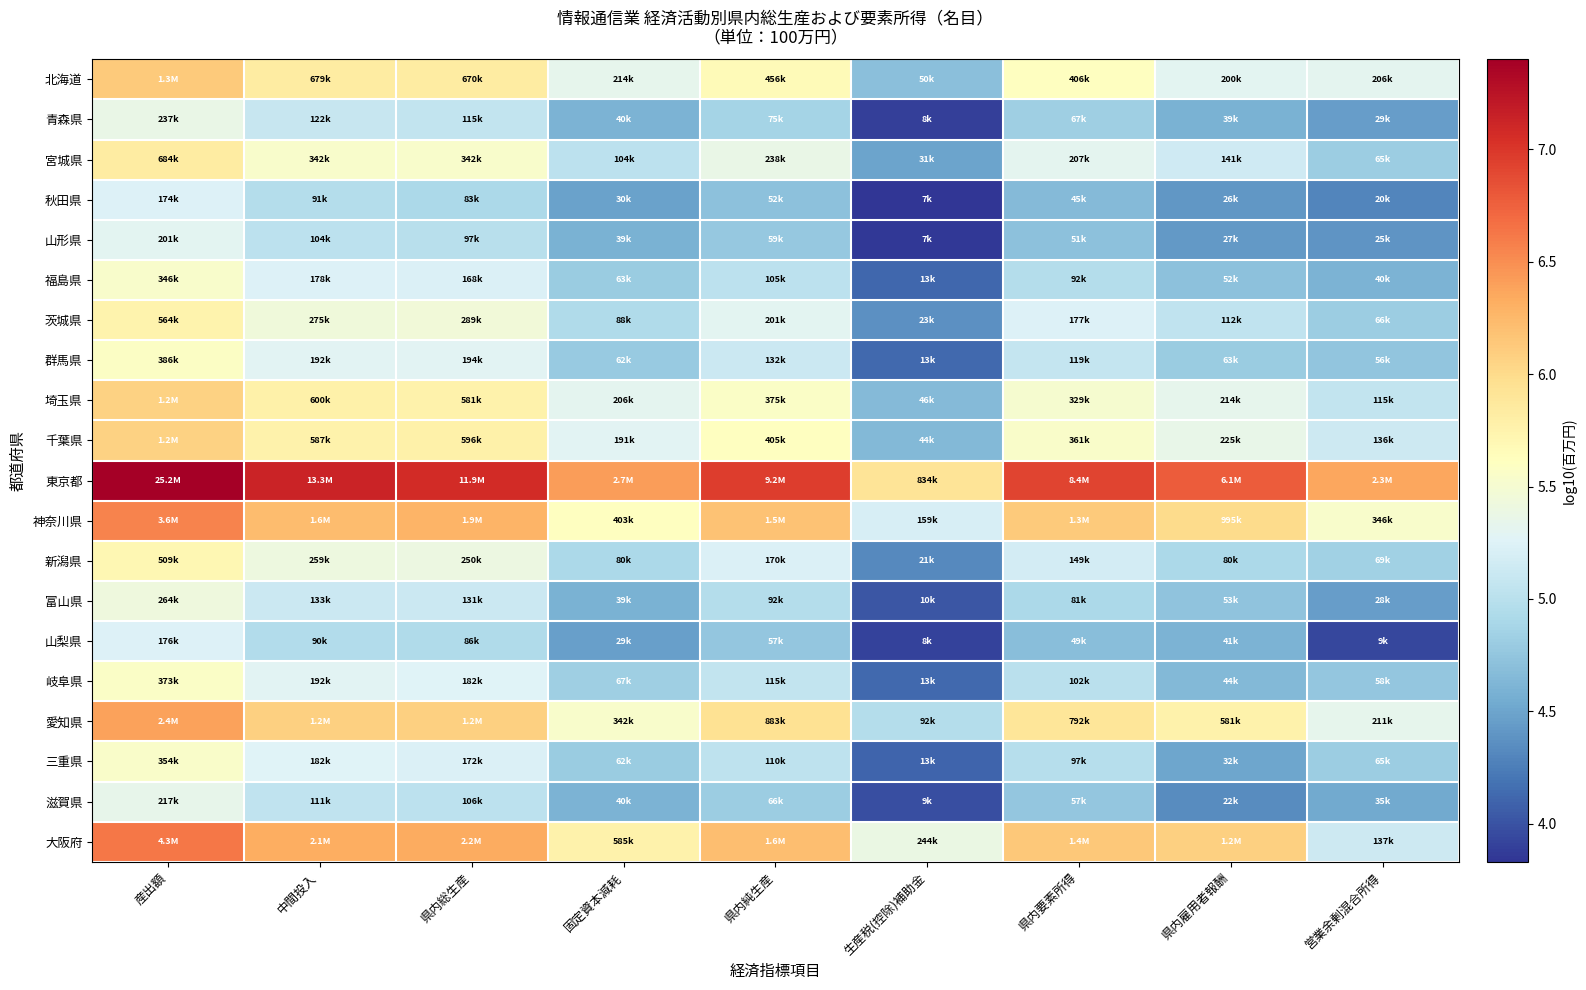

Reading left to right, what are all the values shown in this chart?

北海道: 産出額=6.1	中間投入=5.8	県内総生産=5.8	固定資本減耗=5.3	県内純生産=5.7	生産税(控除)補助金=4.7	県内要素所得=5.6	県内雇用者報酬=5.3	営業余剰混合所得=5.3
青森県: 産出額=5.4	中間投入=5.1	県内総生産=5.1	固定資本減耗=4.6	県内純生産=4.9	生産税(控除)補助金=3.9	県内要素所得=4.8	県内雇用者報酬=4.6	営業余剰混合所得=4.5
宮城県: 産出額=5.8	中間投入=5.5	県内総生産=5.5	固定資本減耗=5.0	県内純生産=5.4	生産税(控除)補助金=4.5	県内要素所得=5.3	県内雇用者報酬=5.1	営業余剰混合所得=4.8
秋田県: 産出額=5.2	中間投入=5.0	県内総生産=4.9	固定資本減耗=4.5	県内純生産=4.7	生産税(控除)補助金=3.8	県内要素所得=4.7	県内雇用者報酬=4.4	営業余剰混合所得=4.3
山形県: 産出額=5.3	中間投入=5.0	県内総生産=5.0	固定資本減耗=4.6	県内純生産=4.8	生産税(控除)補助金=3.9	県内要素所得=4.7	県内雇用者報酬=4.4	営業余剰混合所得=4.4
福島県: 産出額=5.5	中間投入=5.3	県内総生産=5.2	固定資本減耗=4.8	県内純生産=5.0	生産税(控除)補助金=4.1	県内要素所得=5.0	県内雇用者報酬=4.7	営業余剰混合所得=4.6
茨城県: 産出額=5.8	中間投入=5.4	県内総生産=5.5	固定資本減耗=4.9	県内純生産=5.3	生産税(控除)補助金=4.4	県内要素所得=5.2	県内雇用者報酬=5.0	営業余剰混合所得=4.8
群馬県: 産出額=5.6	中間投入=5.3	県内総生産=5.3	固定資本減耗=4.8	県内純生産=5.1	生産税(控除)補助金=4.1	県内要素所得=5.1	県内雇用者報酬=4.8	営業余剰混合所得=4.7
埼玉県: 産出額=6.1	中間投入=5.8	県内総生産=5.8	固定資本減耗=5.3	県内純生産=5.6	生産税(控除)補助金=4.7	県内要素所得=5.5	県内雇用者報酬=5.3	営業余剰混合所得=5.1
千葉県: 産出額=6.1	中間投入=5.8	県内総生産=5.8	固定資本減耗=5.3	県内純生産=5.6	生産税(控除)補助金=4.6	県内要素所得=5.6	県内雇用者報酬=5.4	営業余剰混合所得=5.1
東京都: 産出額=7.4	中間投入=7.1	県内総生産=7.1	固定資本減耗=6.4	県内純生産=7.0	生産税(控除)補助金=5.9	県内要素所得=6.9	県内雇用者報酬=6.8	営業余剰混合所得=6.4
神奈川県: 産出額=6.6	中間投入=6.2	県内総生産=6.3	固定資本減耗=5.6	県内純生産=6.2	生産税(控除)補助金=5.2	県内要素所得=6.1	県内雇用者報酬=6.0	営業余剰混合所得=5.5
新潟県: 産出額=5.7	中間投入=5.4	県内総生産=5.4	固定資本減耗=4.9	県内純生産=5.2	生産税(控除)補助金=4.3	県内要素所得=5.2	県内雇用者報酬=4.9	営業余剰混合所得=4.8
富山県: 産出額=5.4	中間投入=5.1	県内総生産=5.1	固定資本減耗=4.6	県内純生産=5.0	生産税(控除)補助金=4.0	県内要素所得=4.9	県内雇用者報酬=4.7	営業余剰混合所得=4.5
山梨県: 産出額=5.2	中間投入=5.0	県内総生産=4.9	固定資本減耗=4.5	県内純生産=4.8	生産税(控除)補助金=3.9	県内要素所得=4.7	県内雇用者報酬=4.6	営業余剰混合所得=3.9
岐阜県: 産出額=5.6	中間投入=5.3	県内総生産=5.3	固定資本減耗=4.8	県内純生産=5.1	生産税(控除)補助金=4.1	県内要素所得=5.0	県内雇用者報酬=4.6	営業余剰混合所得=4.8
愛知県: 産出額=6.4	中間投入=6.1	県内総生産=6.1	固定資本減耗=5.5	県内純生産=5.9	生産税(控除)補助金=5.0	県内要素所得=5.9	県内雇用者報酬=5.8	営業余剰混合所得=5.3
三重県: 産出額=5.5	中間投入=5.3	県内総生産=5.2	固定資本減耗=4.8	県内純生産=5.0	生産税(控除)補助金=4.1	県内要素所得=5.0	県内雇用者報酬=4.5	営業余剰混合所得=4.8
滋賀県: 産出額=5.3	中間投入=5.0	県内総生産=5.0	固定資本減耗=4.6	県内純生産=4.8	生産税(控除)補助金=4.0	県内要素所得=4.8	県内雇用者報酬=4.3	営業余剰混合所得=4.5
大阪府: 産出額=6.6	中間投入=6.3	県内総生産=6.3	固定資本減耗=5.8	県内純生産=6.2	生産税(控除)補助金=5.4	県内要素所得=6.1	県内雇用者報酬=6.1	営業余剰混合所得=5.1